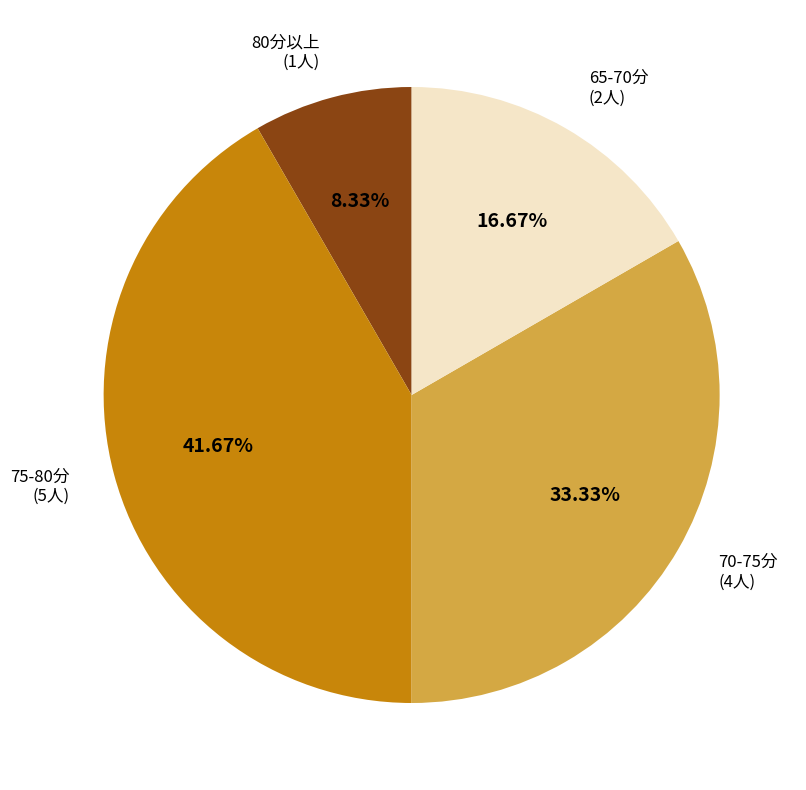

Which slice is the largest?

75-80分